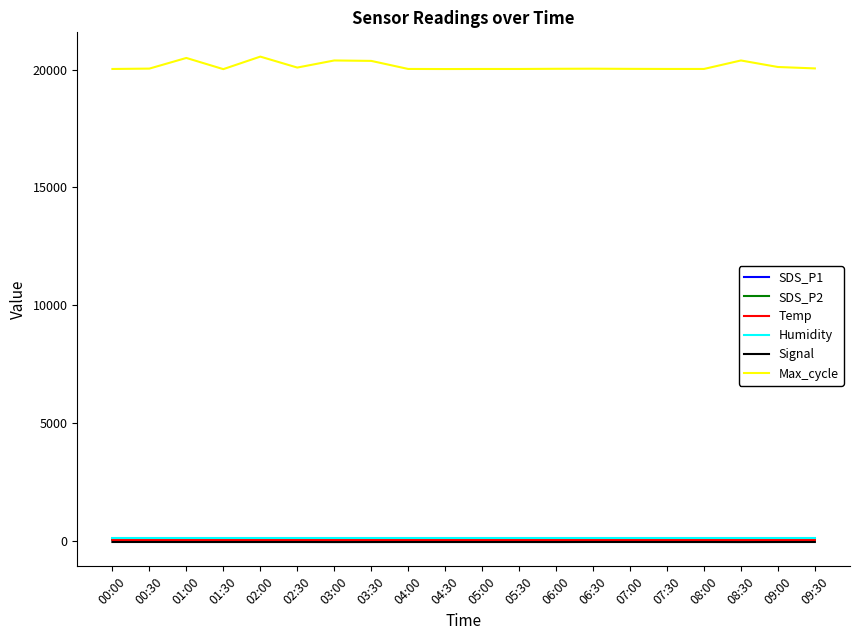

What position from the right is 06:30?

7